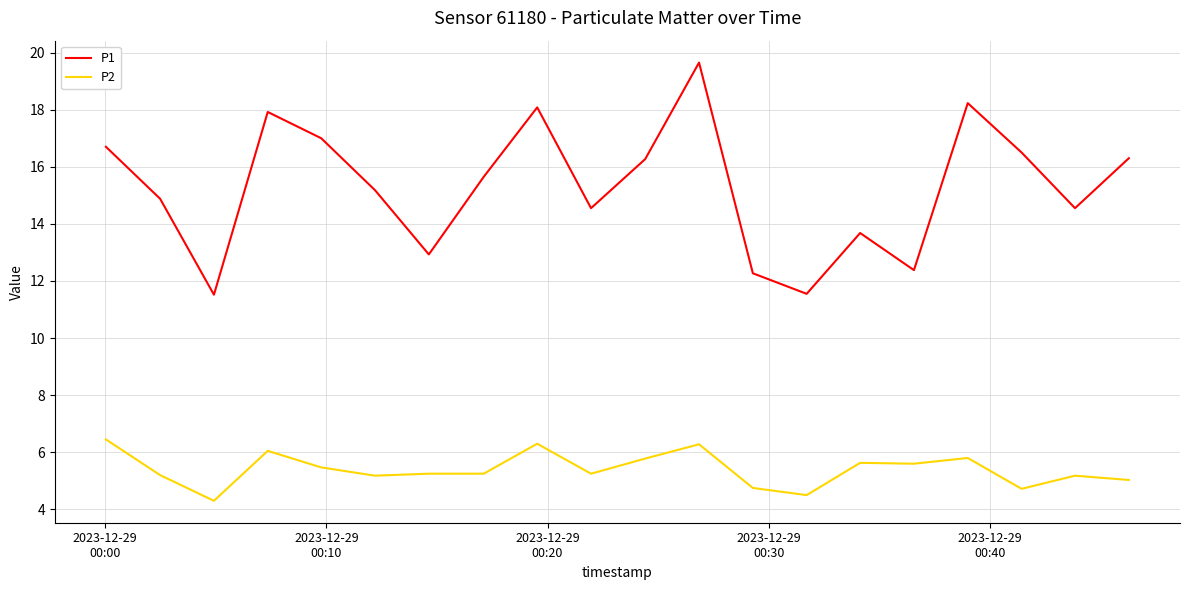

True or false: P1 and P2 cross at least once.

False